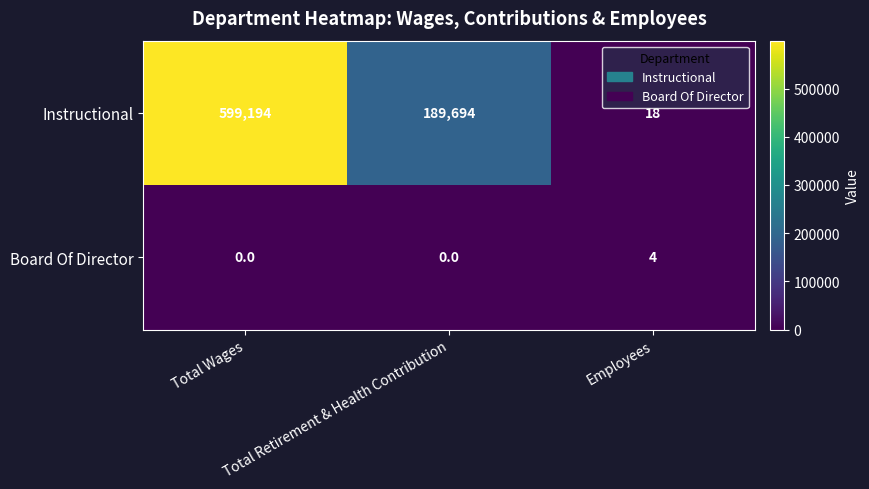

Which series has the largest range (max minus min)?

Instructional